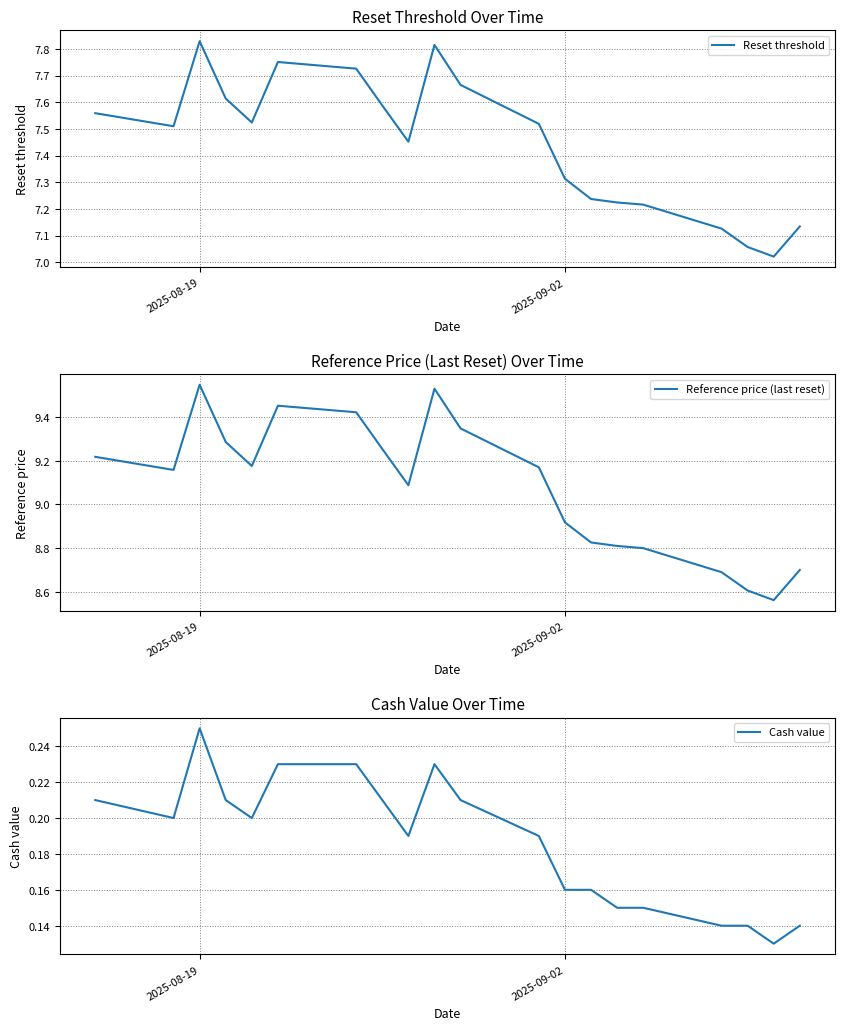

At which label does Cash value reach its peak?

2025-08-19